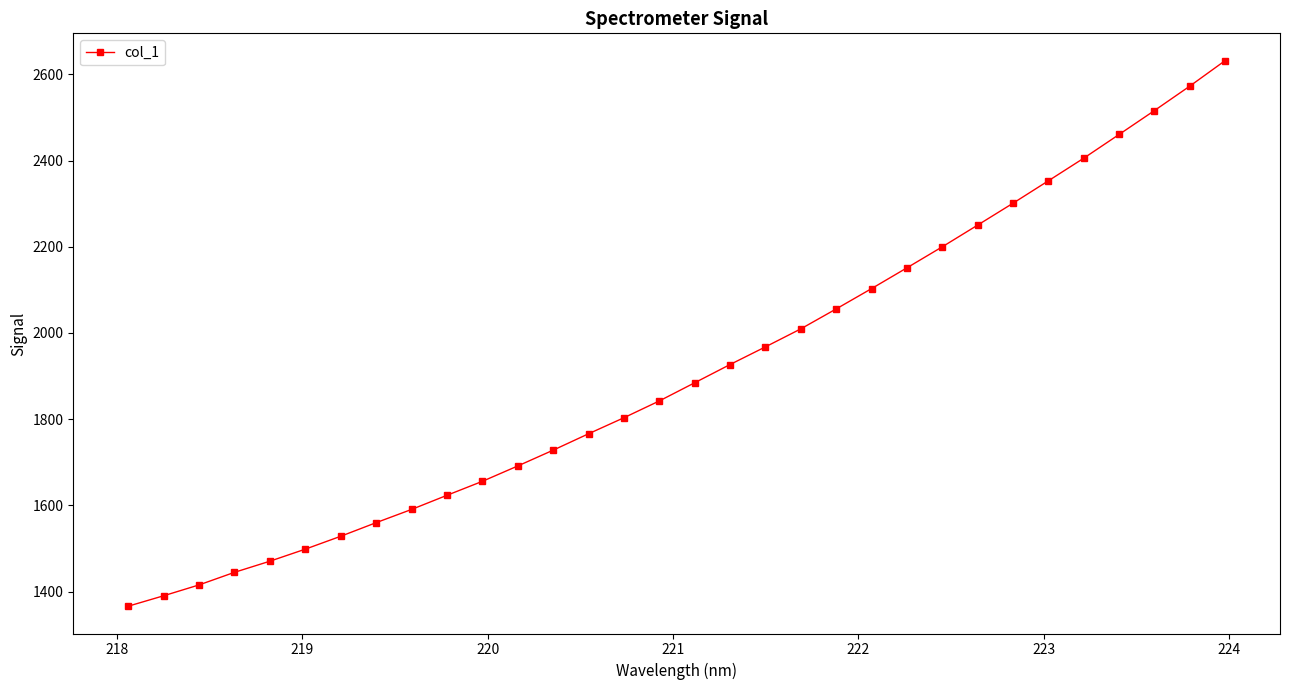

What is the value of the 29th point from the left?

2460.6